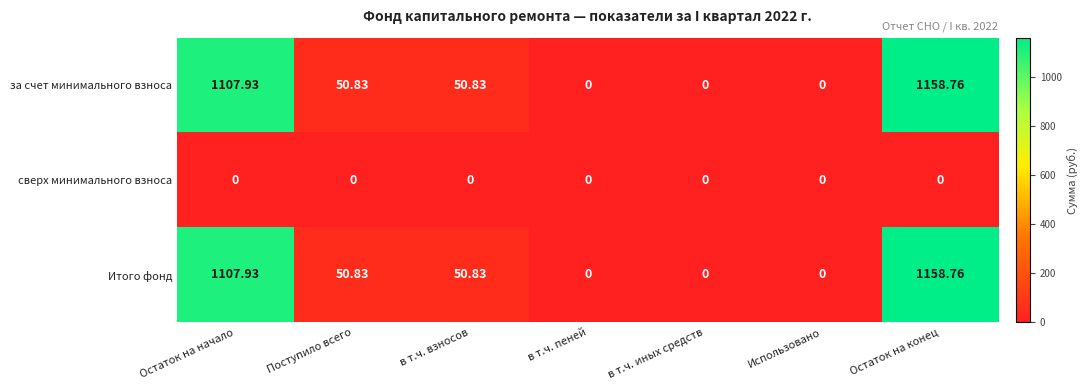

How many data points does each series have?

7